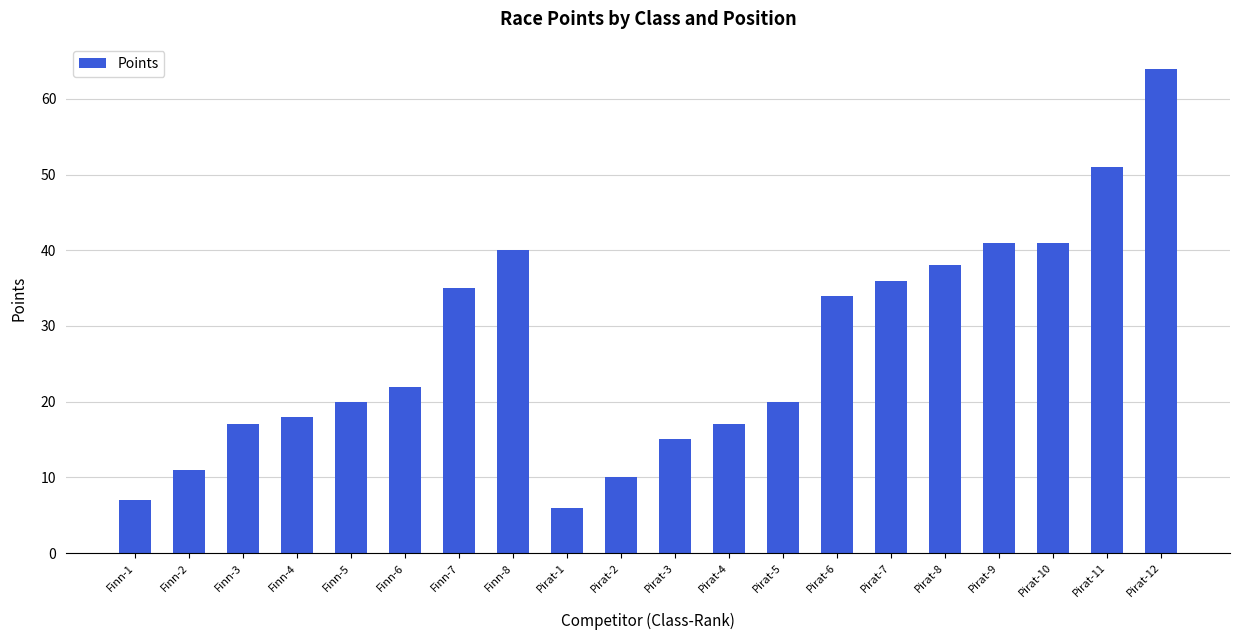

The value at Pirat-10 is 22. True or false?

False